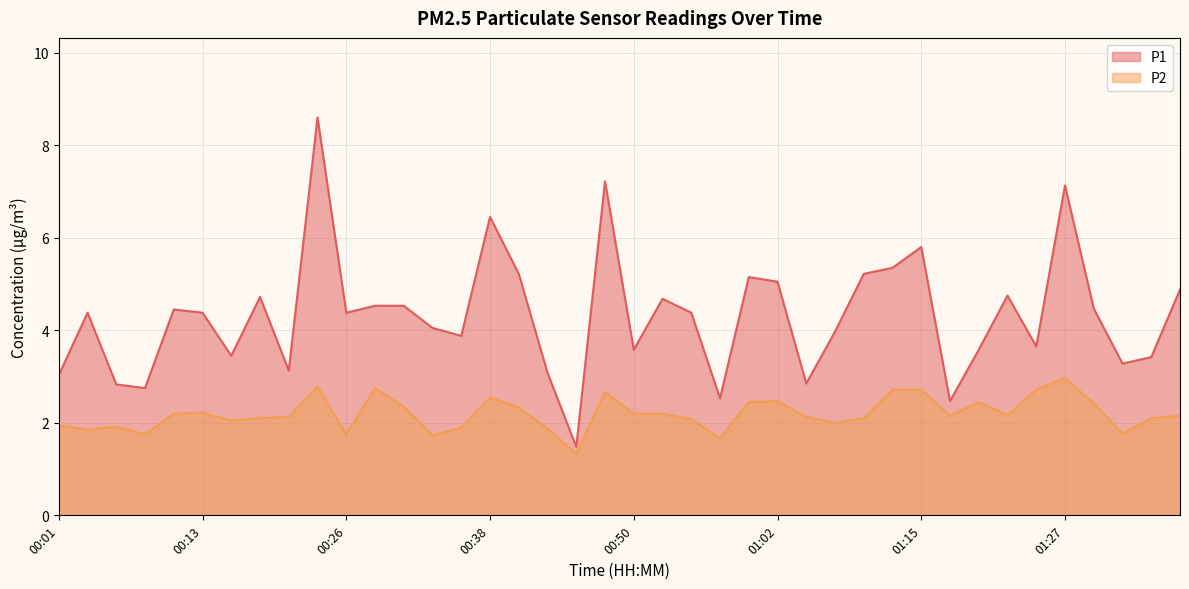

Reading left to right, what are all the values shown in this chart?

P1: 3.0	4.4	2.8	2.8	4.5	4.4	3.5	4.7	3.1	8.6	4.4	4.5	4.5	4.0	3.9	6.5	5.2	3.1	1.5	7.2	3.6	4.7	4.4	2.5	5.2	5.0	2.9	4.0	5.2	5.3	5.8	2.5	3.6	4.8	3.6	7.1	4.5	3.3	3.4	4.9
P2: 1.9	1.9	1.9	1.8	2.2	2.2	2.0	2.1	2.1	2.8	1.8	2.8	2.4	1.7	1.9	2.5	2.3	1.9	1.3	2.7	2.2	2.2	2.1	1.7	2.5	2.5	2.1	2.0	2.1	2.7	2.7	2.1	2.5	2.2	2.7	3.0	2.4	1.8	2.1	2.1